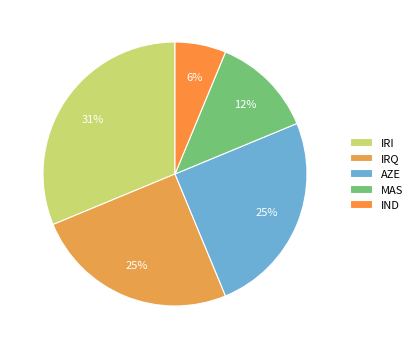

The IRI slice represents 31% of the pie. True or false?

True